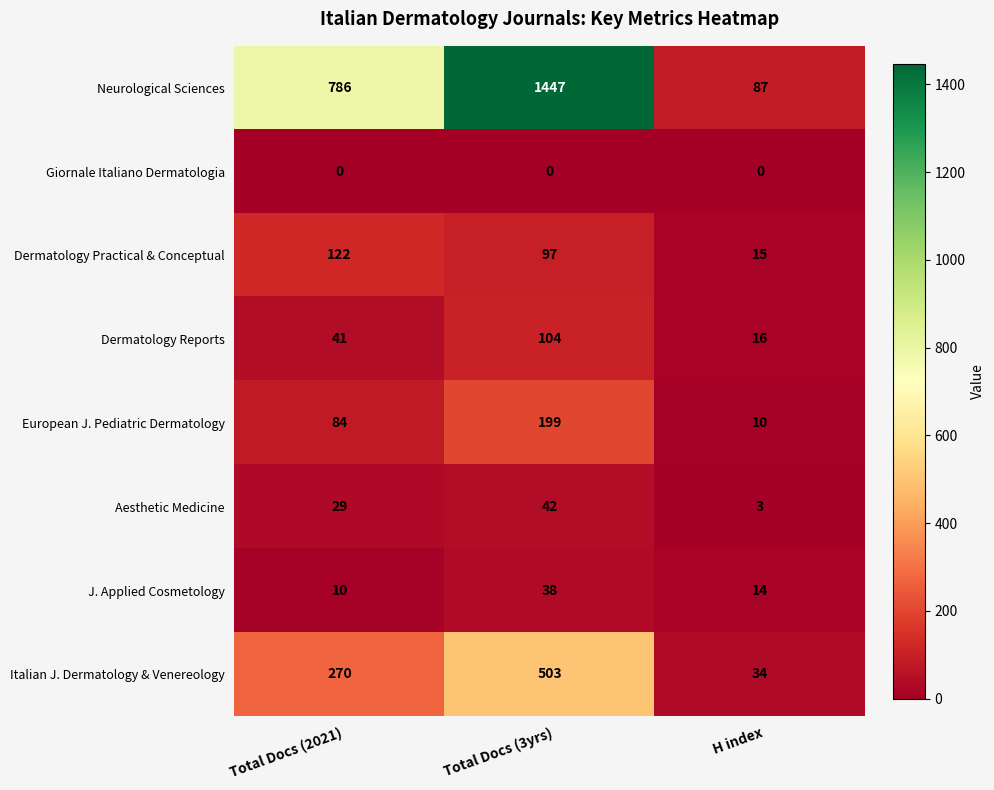

Reading right to left, list all the values displayed in this chart.

Neurological Sciences: H index=87	Total Docs (3yrs)=1447	Total Docs (2021)=786
Giornale Italiano Dermatologia: H index=0	Total Docs (3yrs)=0	Total Docs (2021)=0
Dermatology Practical & Conceptual: H index=15	Total Docs (3yrs)=97	Total Docs (2021)=122
Dermatology Reports: H index=16	Total Docs (3yrs)=104	Total Docs (2021)=41
European J. Pediatric Dermatology: H index=10	Total Docs (3yrs)=199	Total Docs (2021)=84
Aesthetic Medicine: H index=3	Total Docs (3yrs)=42	Total Docs (2021)=29
J. Applied Cosmetology: H index=14	Total Docs (3yrs)=38	Total Docs (2021)=10
Italian J. Dermatology & Venereology: H index=34	Total Docs (3yrs)=503	Total Docs (2021)=270